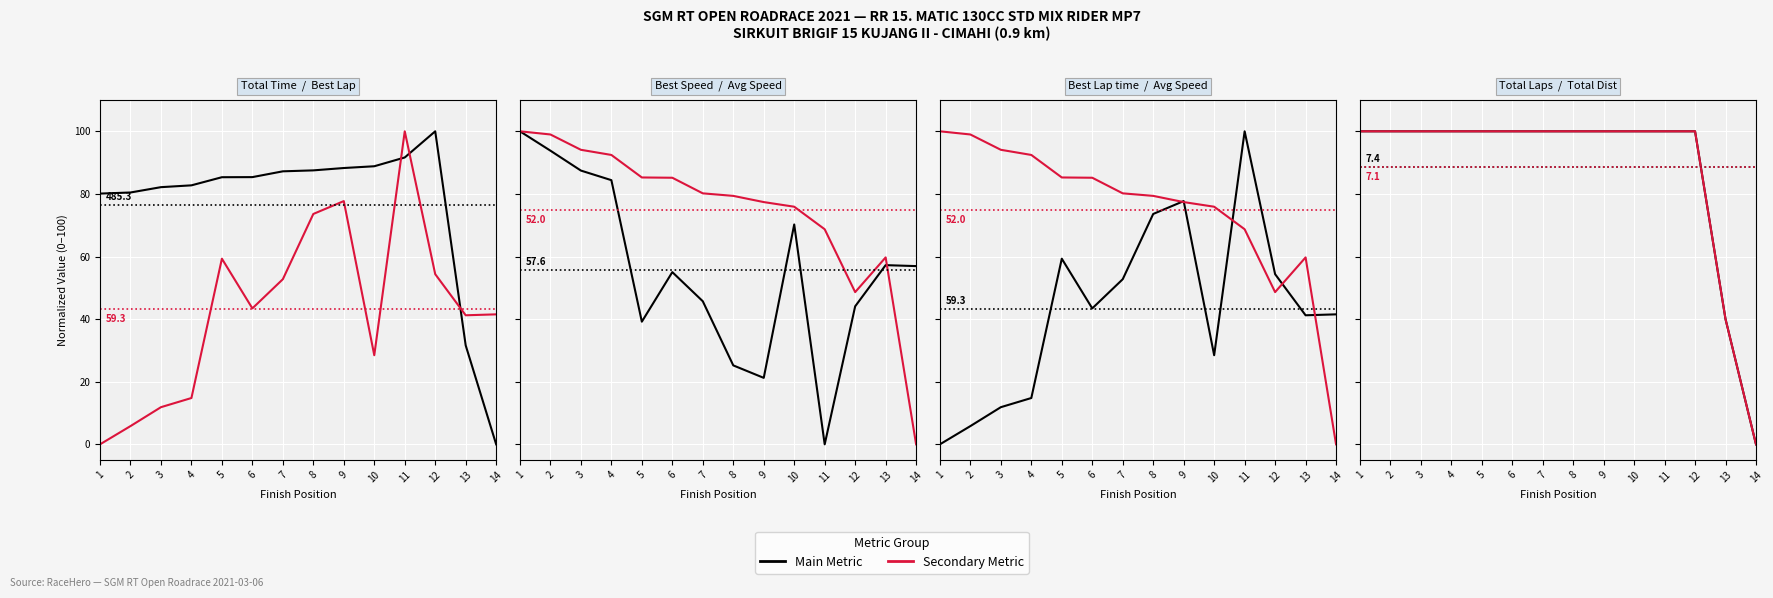

How many series are shown in this chart?

2